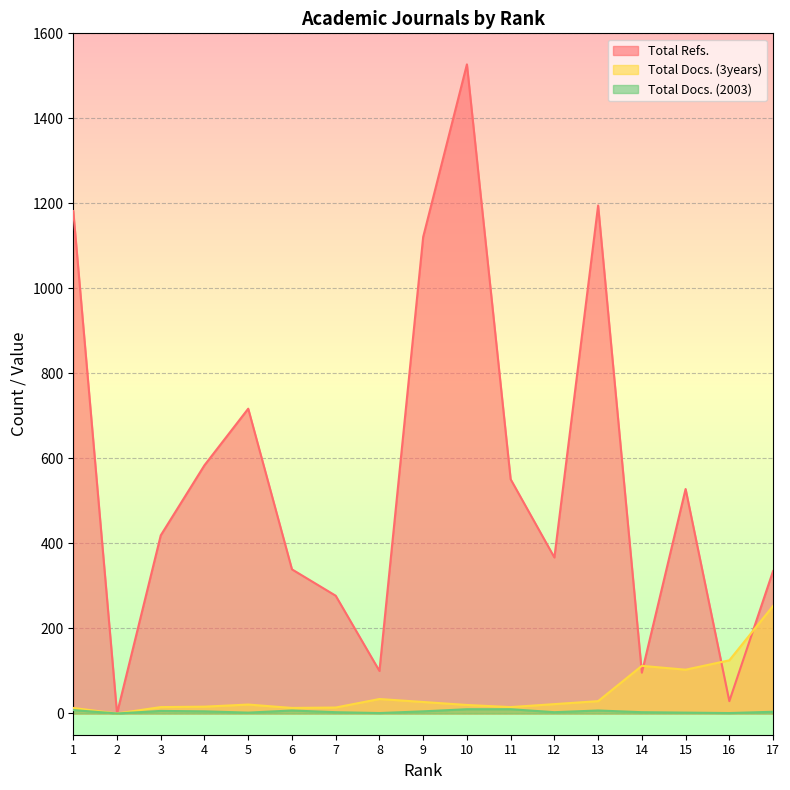

Which category has the lowest value across all series?

2